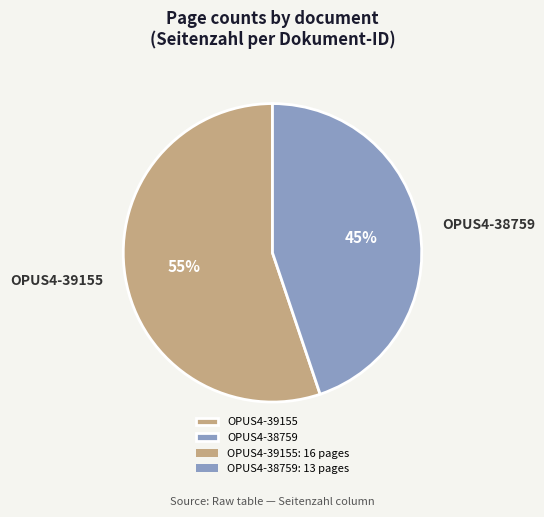

To the nearest percent, what is the difference between the OPUS4-39155 and OPUS4-38759 slice percentages?

10%